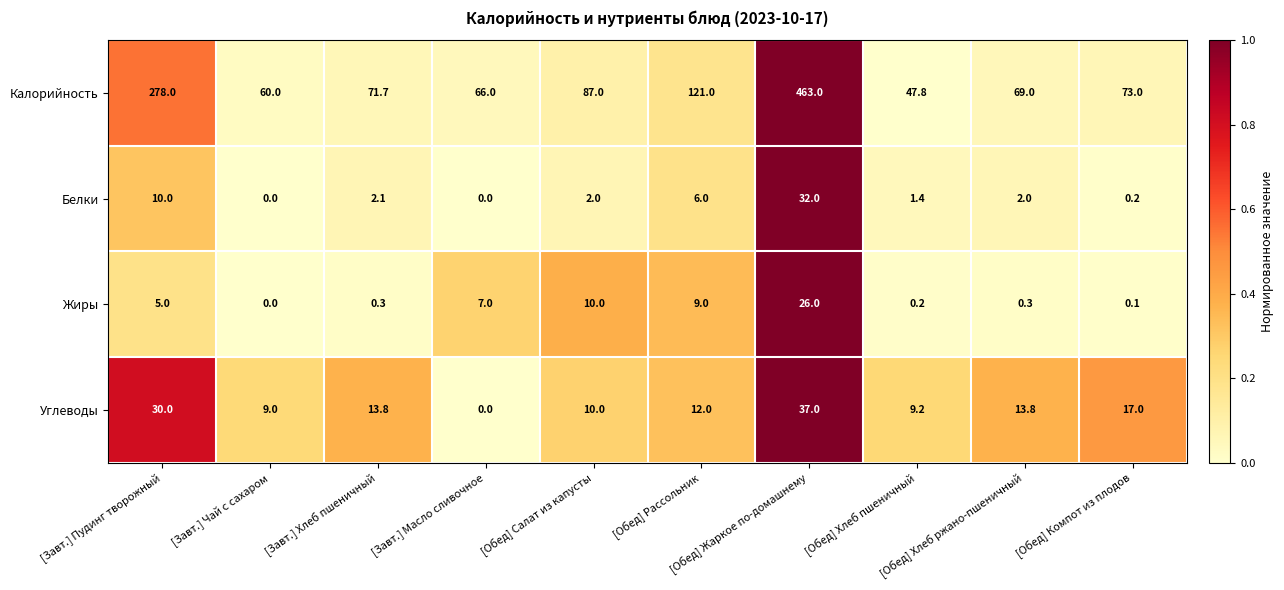

Which series has the widest spread of values?

Калорийность